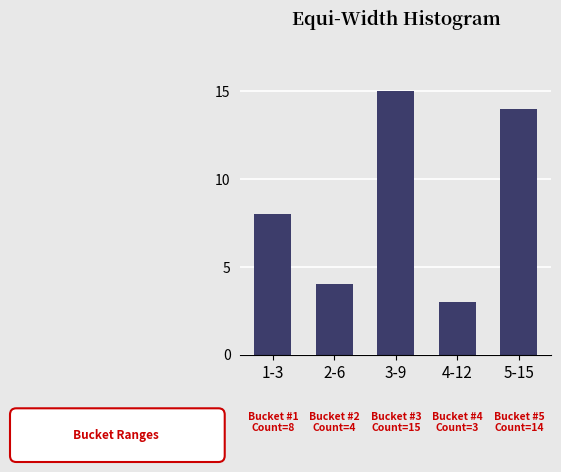

Reading right to left, what are all the values shown in this chart?

5-15=14	4-12=3	3-9=15	2-6=4	1-3=8